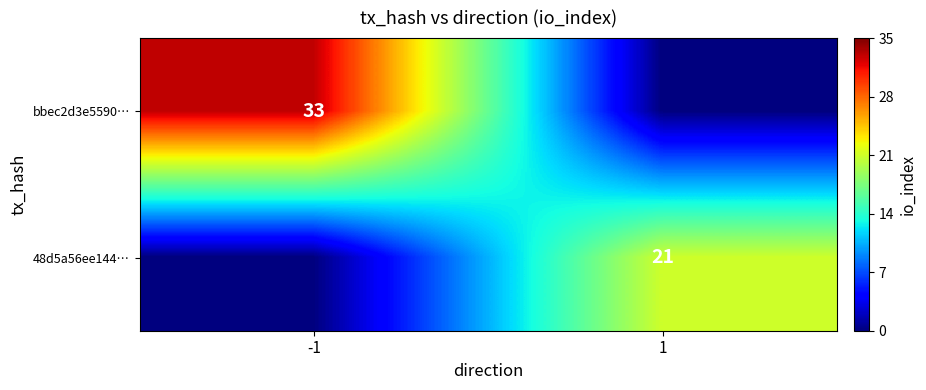

Is it true that 48d5a56ee144… equals 21 at 1?

True